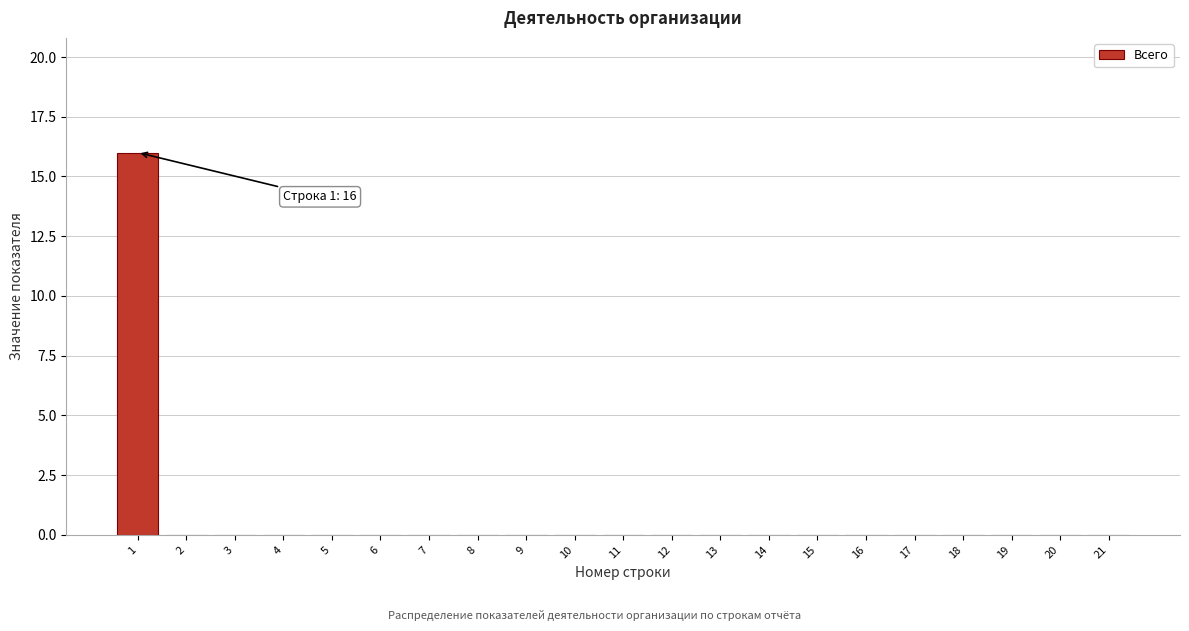

Reading left to right, extract all data points from this chart.

1=16	2=0	3=0	4=0	5=0	6=0	7=0	8=0	9=0	10=0	11=0	12=0	13=0	14=0	15=0	16=0	17=0	18=0	19=0	20=0	21=0